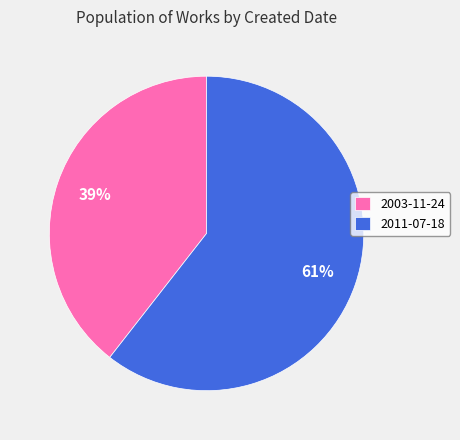

To the nearest percent, what percentage of the pie is 2011-07-18?

61%